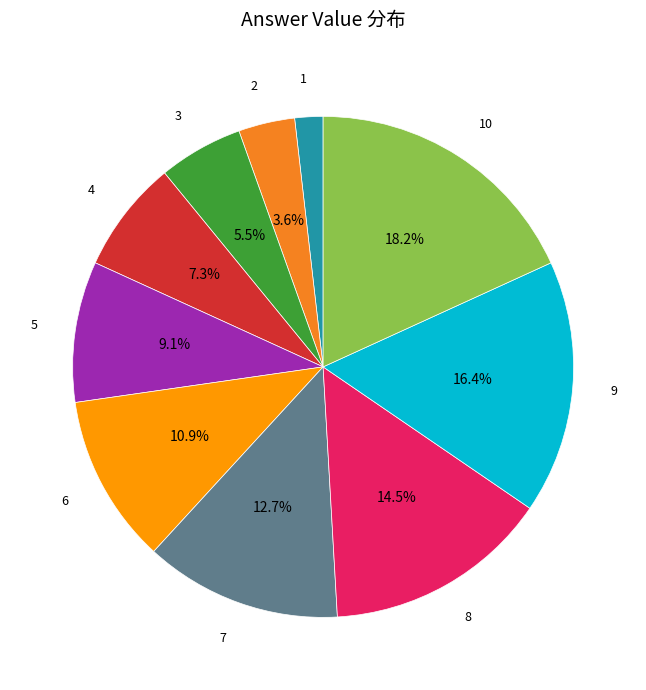

What is the ratio of the value at 9 to the value at 6?

1.5